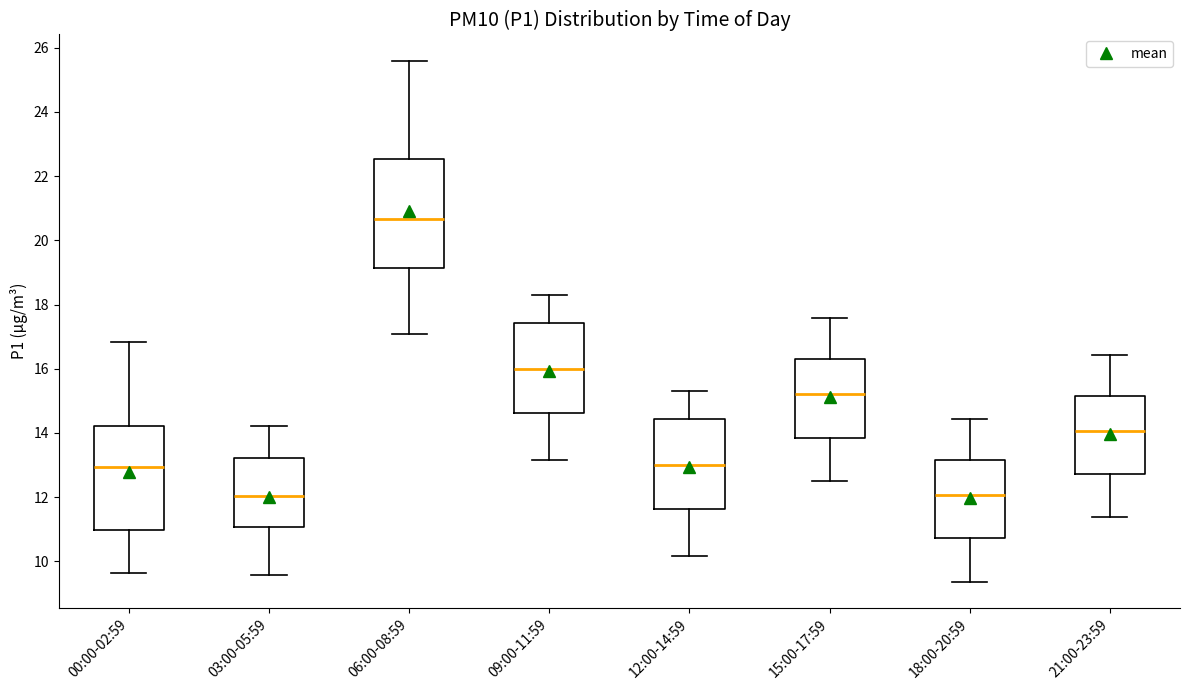

Where is the upper edge of the box for 03:00-05:59 on the y-axis? The values are not printed on the chart, so give them approximately, as read against the axis.

13.2